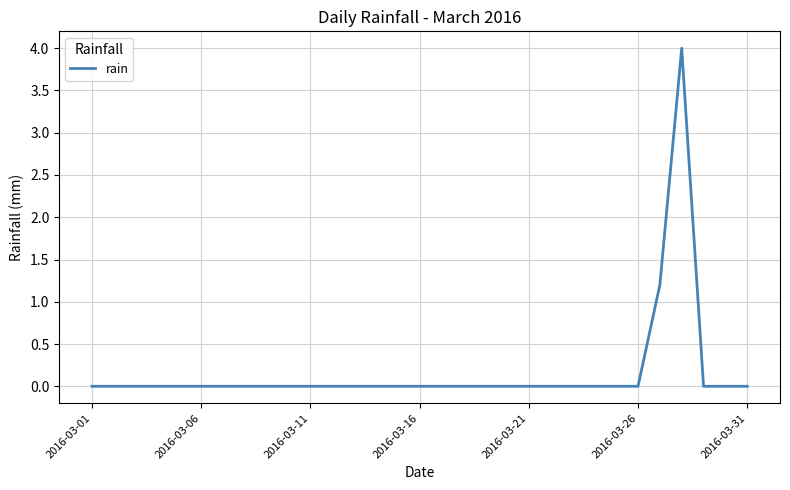

What is the maximum value shown in the chart?

4.0